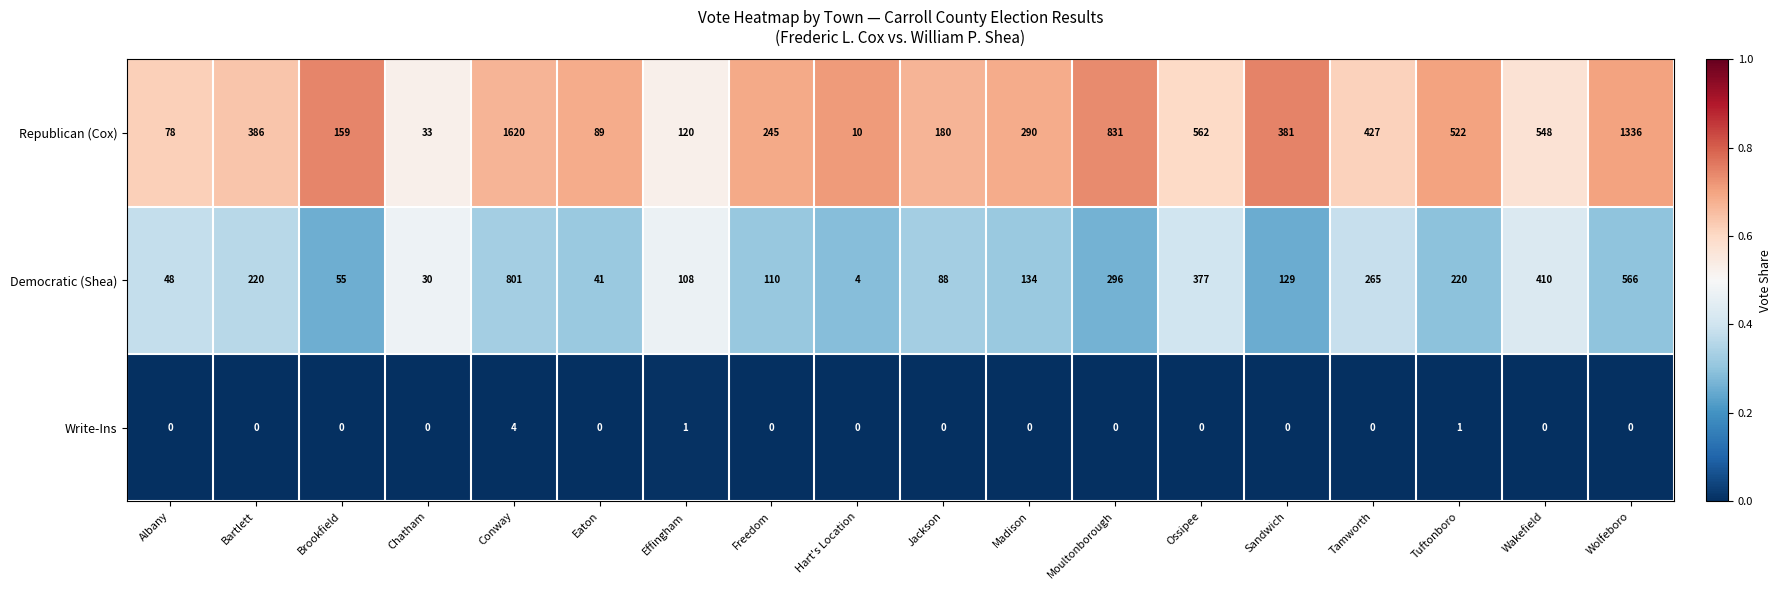

At which label does Republican (Cox) reach its peak?

Conway